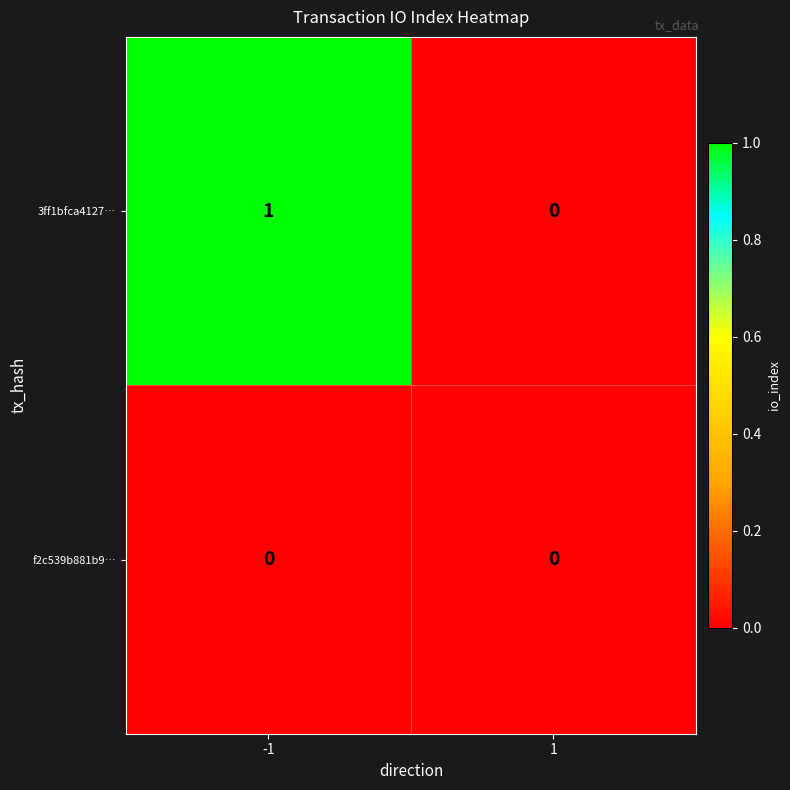

The value of f2c539b881b9… at -1 is 0. True or false?

True